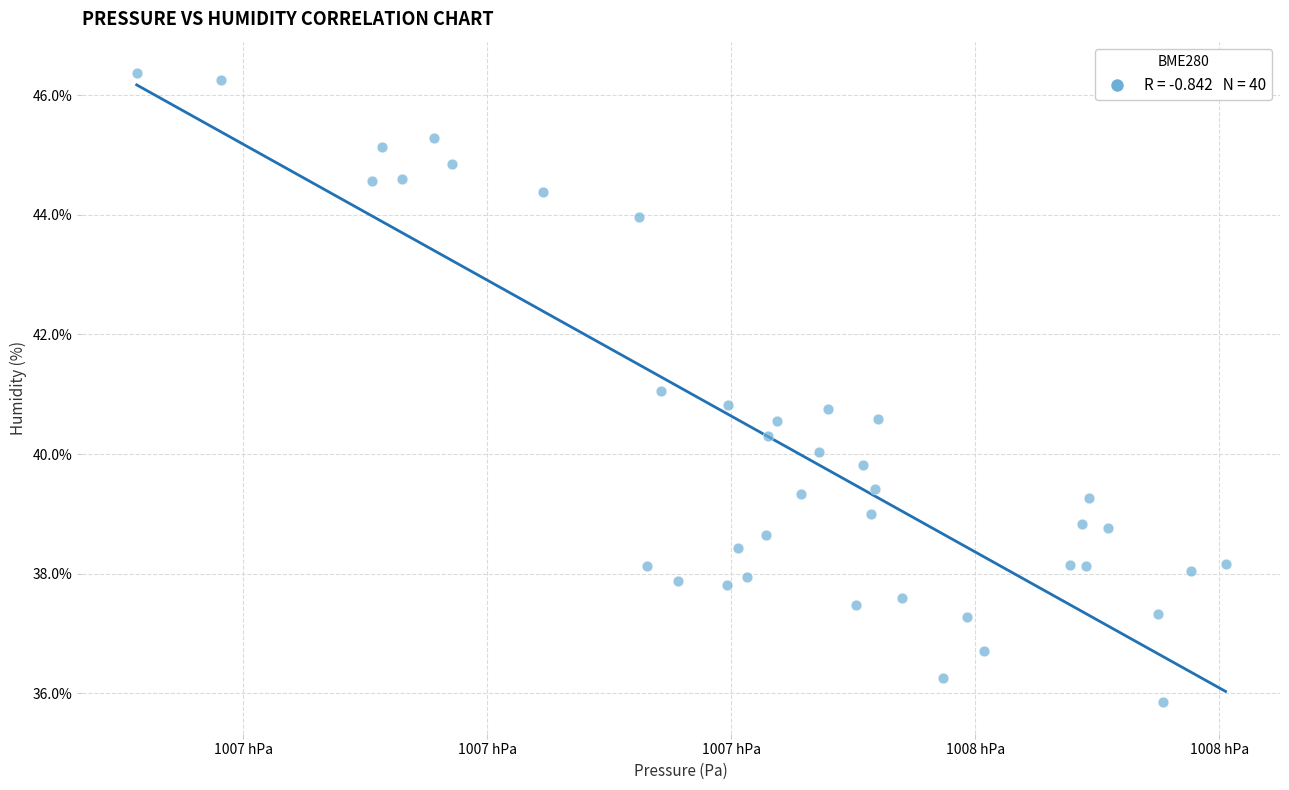

What is the range of X values (max minus min)?

89.2